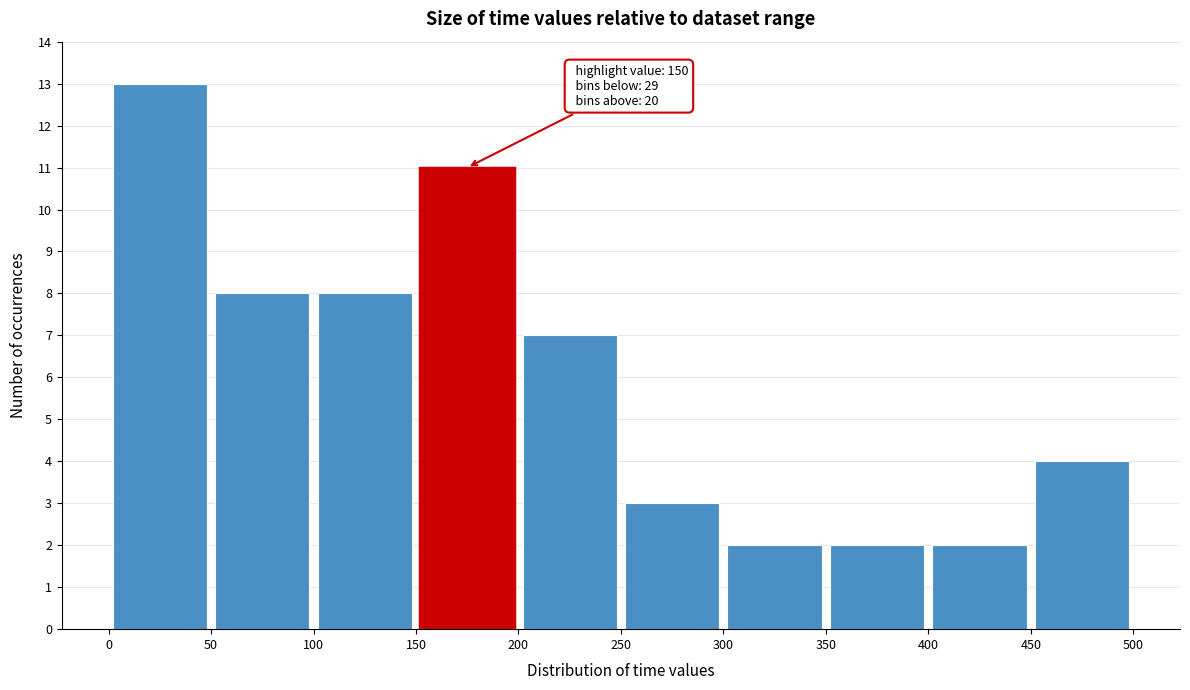

Which range on the x-axis has the tallest bar?

0 to 50